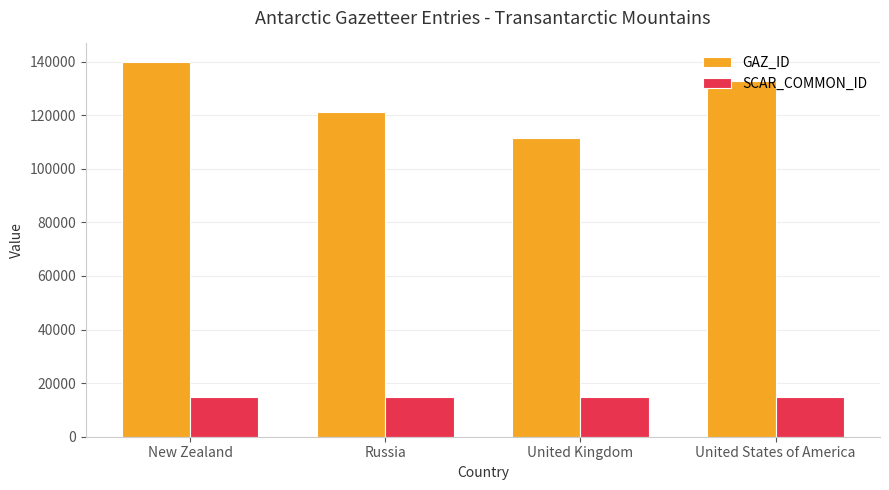

At how many categories does at least one series exceed 94360?

4